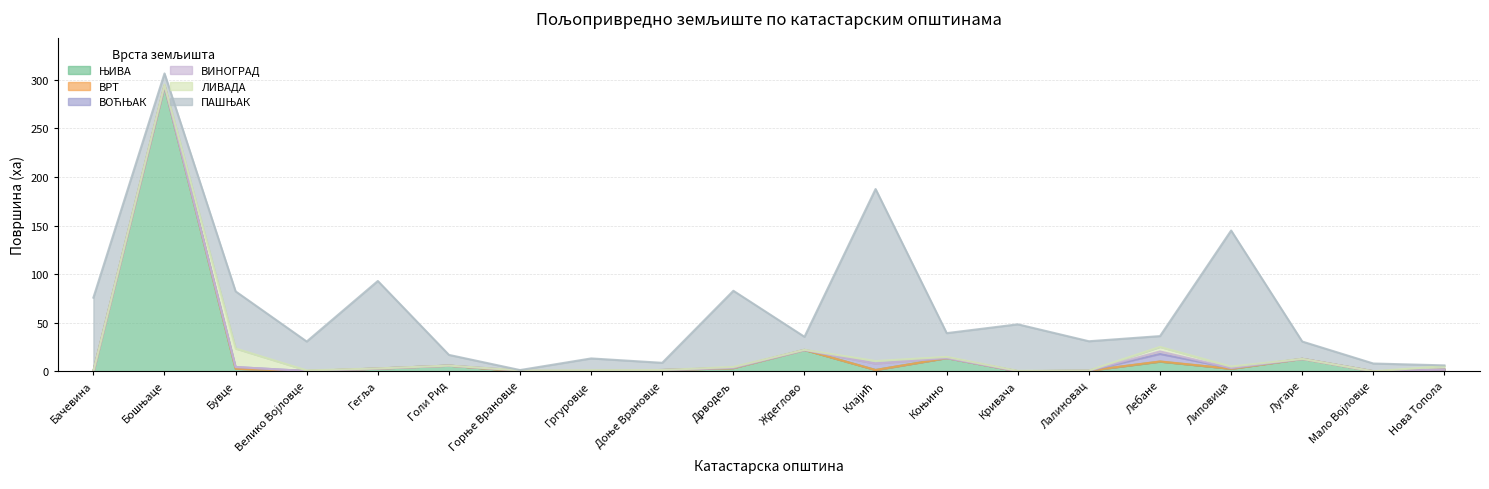

Reading right to left, list all the values displayed in this chart.

ЊИВА: 1.7	0.0	12.8	2.6	9.9	0.6	0.0	13.6	1.3	22.0	3.3	1.3	0.2	0.2	5.8	2.8	0.2	2.6	293.8	0.0
ВРТ: 0.0	0.0	0.0	0.0	0.2	0.0	0.0	0.0	0.0	0.0	0.0	0.0	0.0	0.0	0.0	0.0	0.0	0.0	0.0	0.0
ВОЋЊАК: 0.0	0.0	0.0	0.8	7.7	0.0	0.1	0.1	6.6	0.0	0.3	0.0	0.3	0.6	0.0	0.0	0.0	1.8	0.2	0.0
ВИНОГРАД: 0.0	0.0	0.0	0.0	2.6	0.0	0.0	0.0	0.0	0.0	0.0	0.0	0.2	0.0	0.0	0.0	0.0	0.0	0.1	0.0
ЛИВАДА: 3.6	0.0	0.0	1.5	4.6	0.1	0.4	1.1	2.6	0.2	0.8	0.0	0.4	0.1	0.0	0.1	0.6	19.1	0.9	0.0
ПАШЊАК: 0.8	8.0	17.8	140.0	11.2	30.1	47.9	24.5	177.1	13.4	78.4	7.4	12.1	0.3	11.0	90.0	29.7	58.8	11.5	75.8